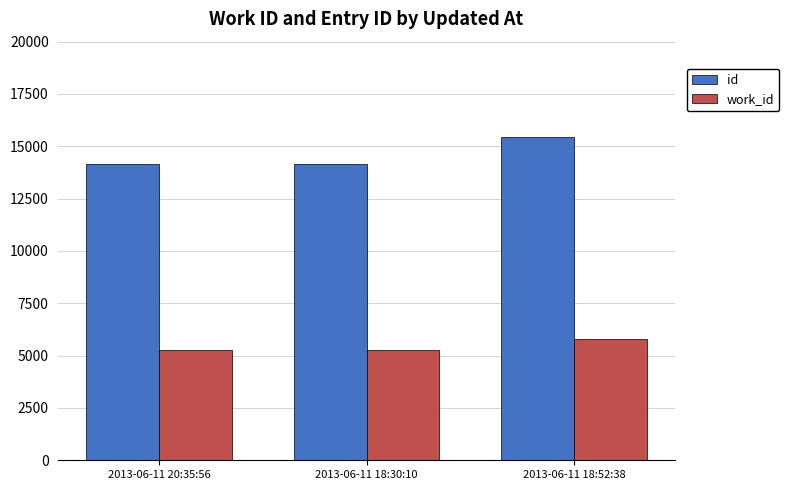

What is the lowest value of the id series?

14137